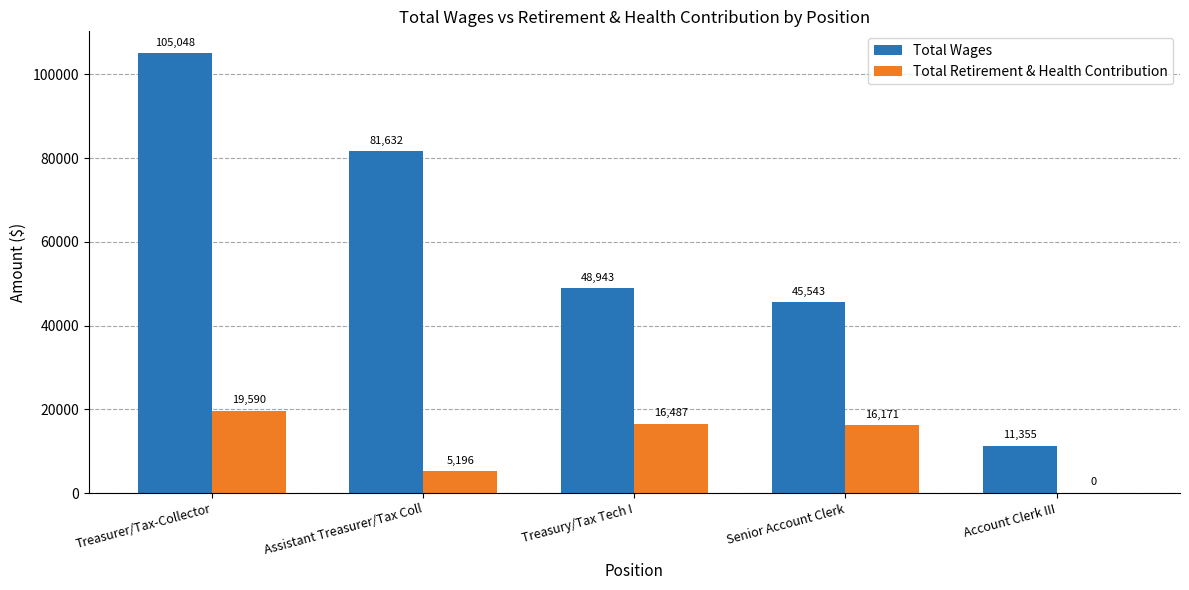

What is the difference between the Total Wages values at Account Clerk III and Treasury/Tax Tech I?

37588